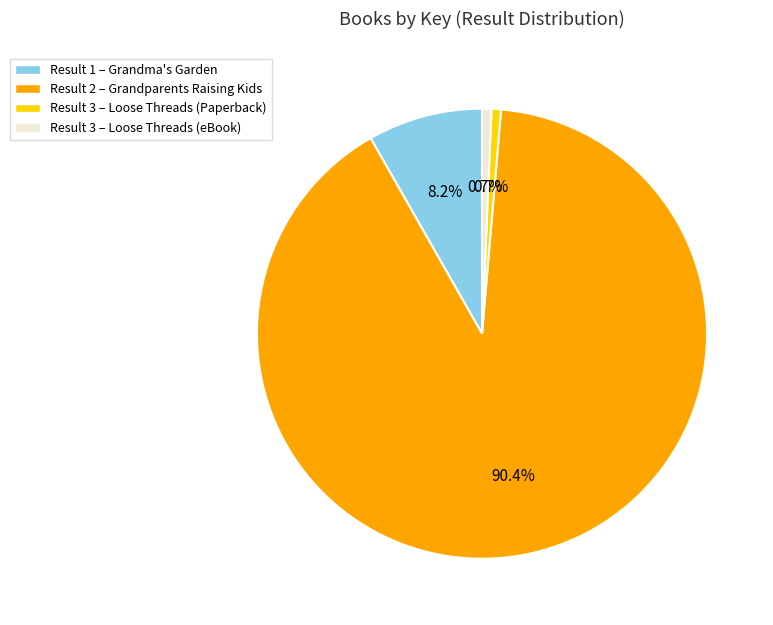

To the nearest percent, what is the average slice percentage?

25%